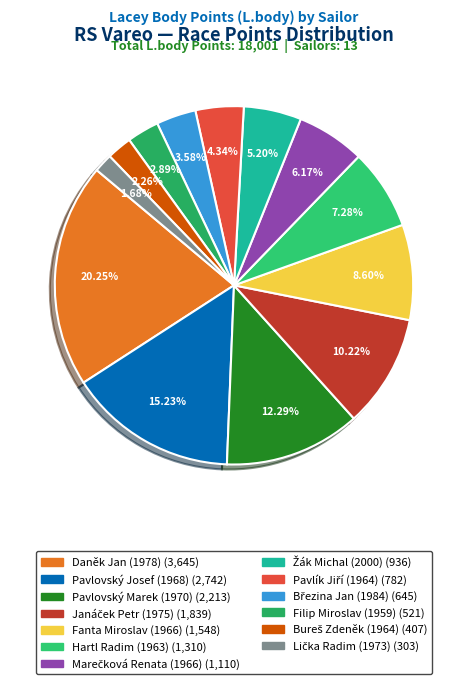

Rank the categories by value from lowest to highest.

Lička Radim (1973), Bureš Zdeněk (1964), Filip Miroslav (1959), Březina Jan (1984), Pavlík Jiří (1964), Žák Michal (2000), Marečková Renata (1966), Hartl Radim (1963), Fanta Miroslav (1966), Janáček Petr (1975), Pavlovský Marek (1970), Pavlovský Josef (1968), Daněk Jan (1978)